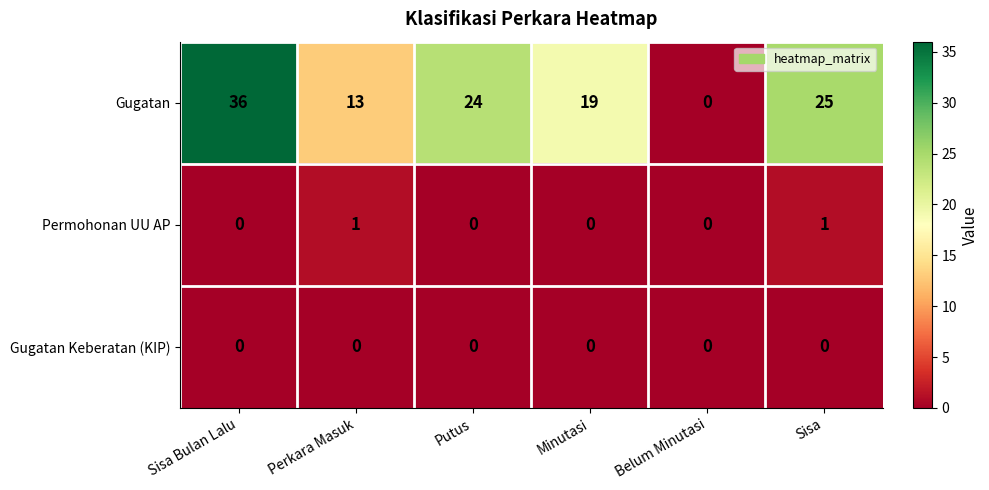

At which category is the sum across all series the highest?

Sisa Bulan Lalu